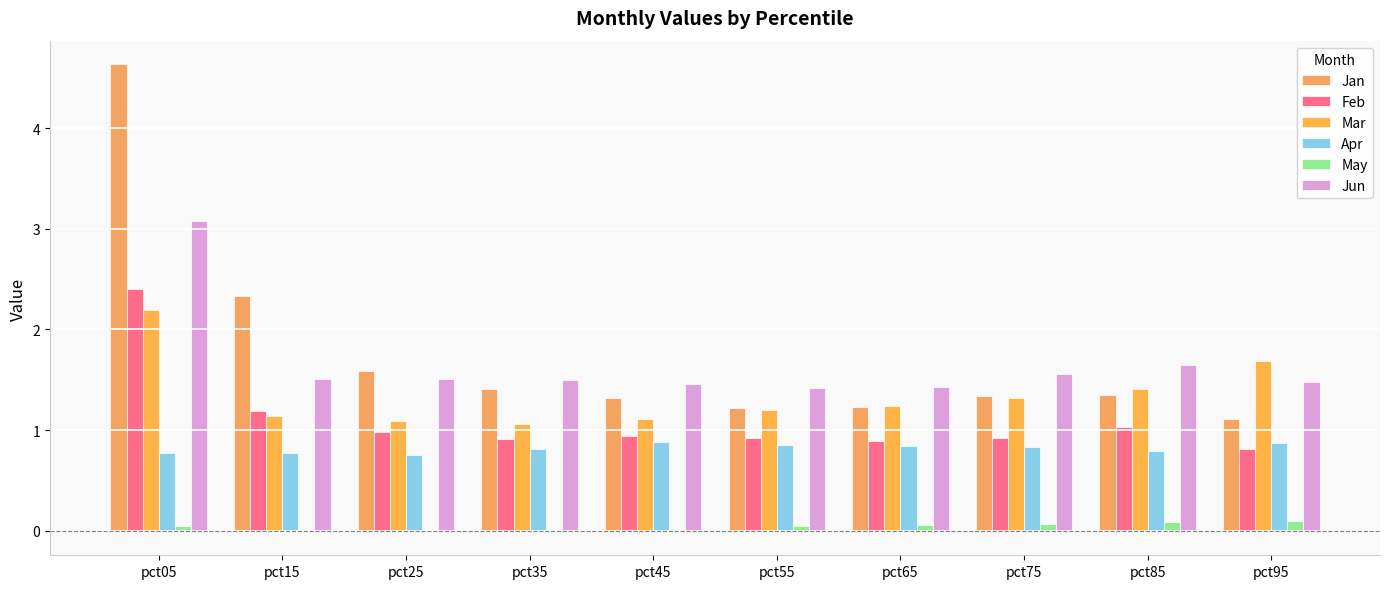

Reading left to right, extract all data points from this chart.

Jan: 4.6	2.3	1.6	1.4	1.3	1.2	1.2	1.3	1.4	1.1
Feb: 2.4	1.2	1.0	0.9	0.9	0.9	0.9	0.9	1.0	0.8
Mar: 2.2	1.1	1.1	1.1	1.1	1.2	1.2	1.3	1.4	1.7
Apr: 0.8	0.8	0.8	0.8	0.9	0.9	0.8	0.8	0.8	0.9
May: 0.0	-0.0	-0.0	-0.0	0.0	0.0	0.1	0.1	0.1	0.1
Jun: 3.1	1.5	1.5	1.5	1.5	1.4	1.4	1.6	1.7	1.5